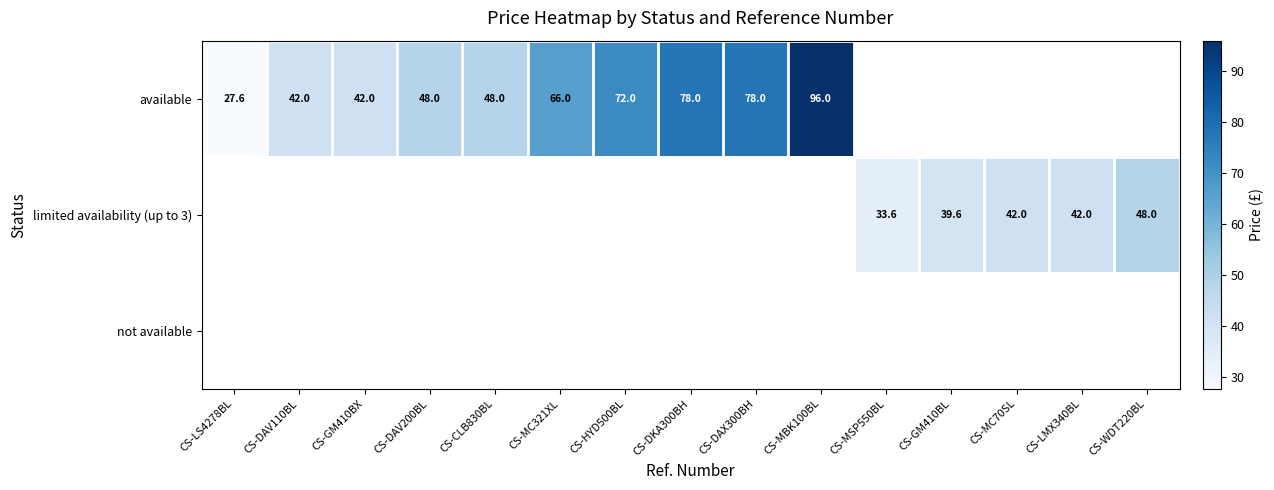

What is the maximum value shown in the chart?

96.0